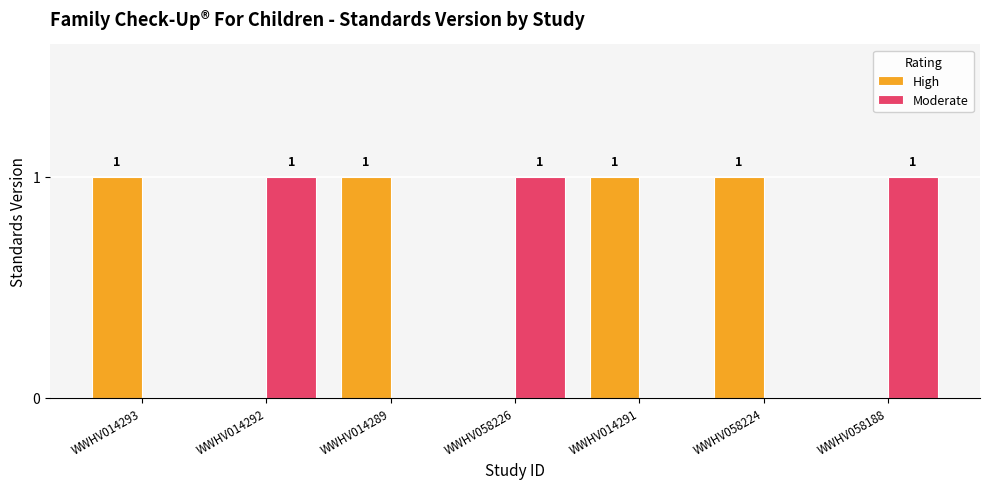

What is the total value across all series at WWHV014293?

1